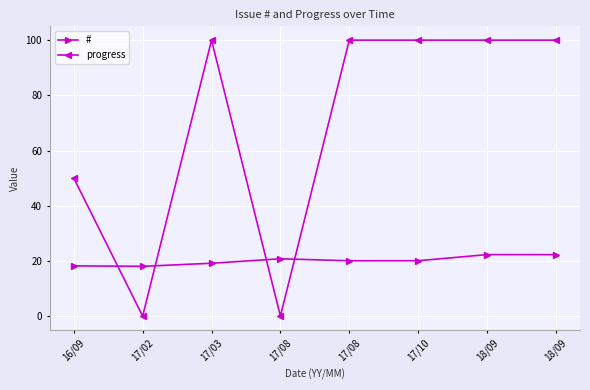

List the series in order of their overall mean, lowest first.

#, progress